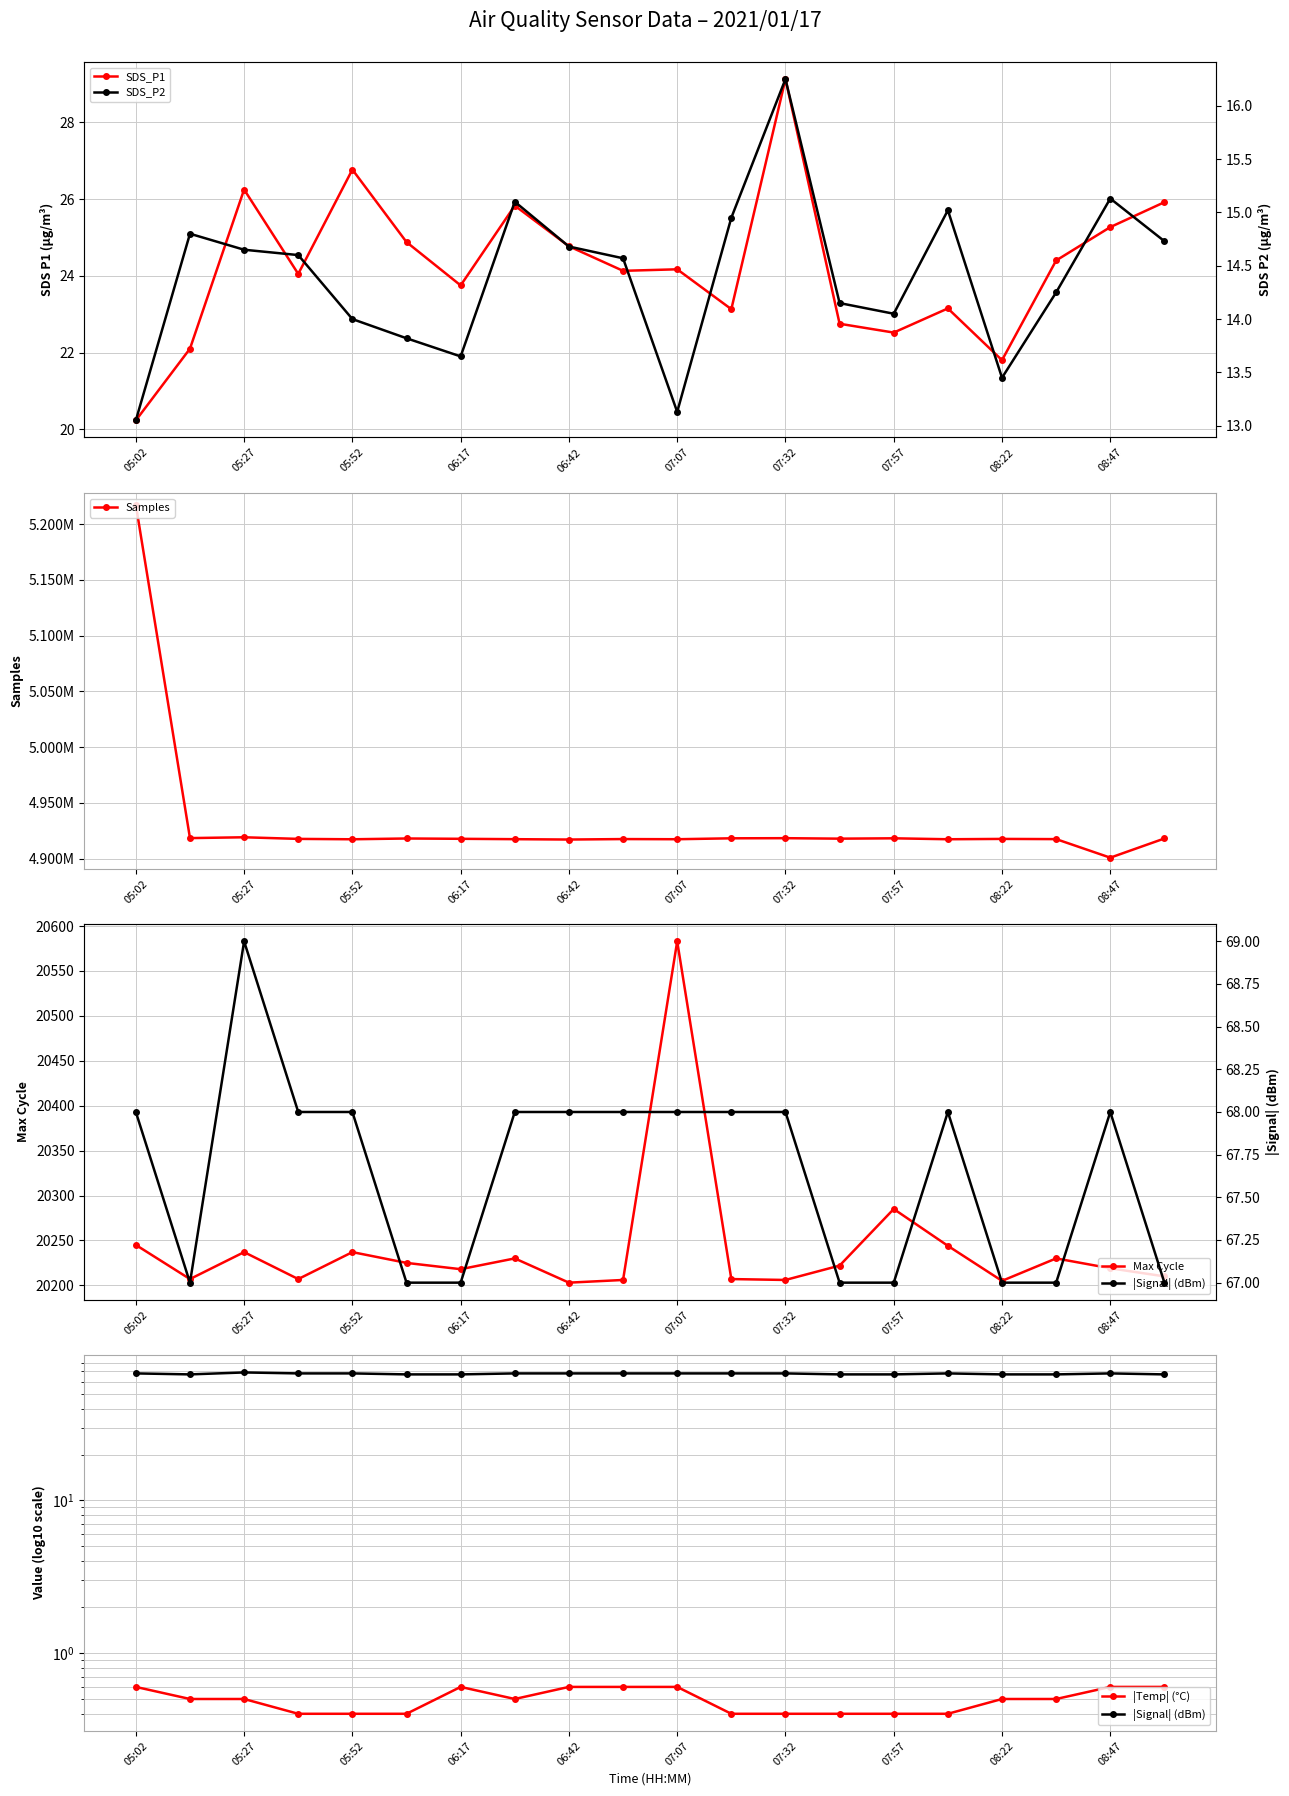

At which label does Max Cycle reach its peak?

07:07